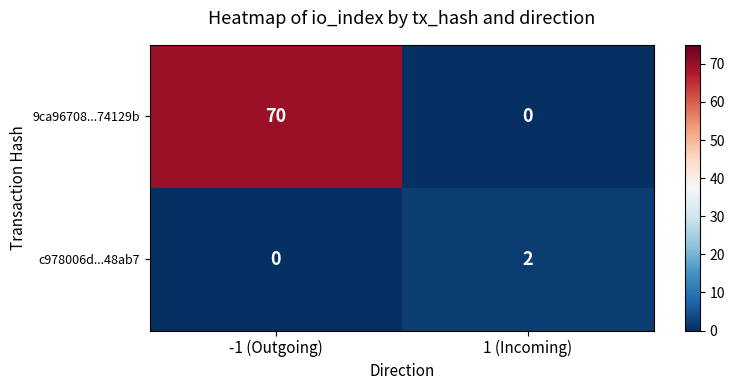

How many positive values does the 9ca96708...74129b series have?

1